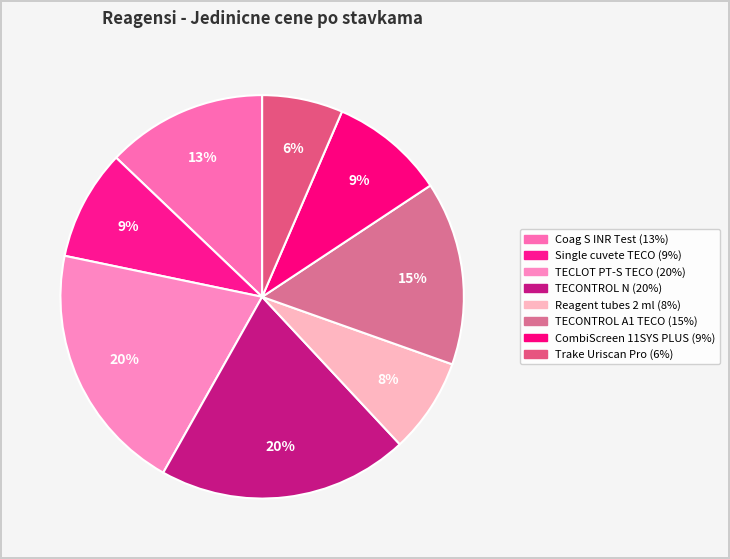

Rank the categories by value from lowest to highest.

Trake Uriscan Pro, Reagent tubes 2 ml, Single cuvete TECO, CombiScreen 11SYS PLUS, Coag S INR Test, TECONTROL A1 TECO, TECLOT PT-S TECO, TECONTROL N